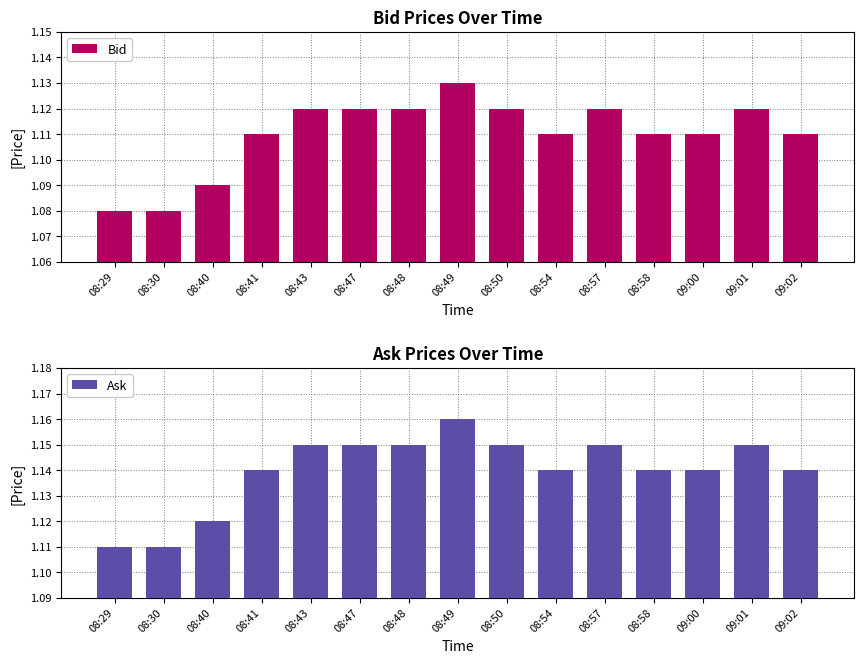

How many bars are there in each group?

2